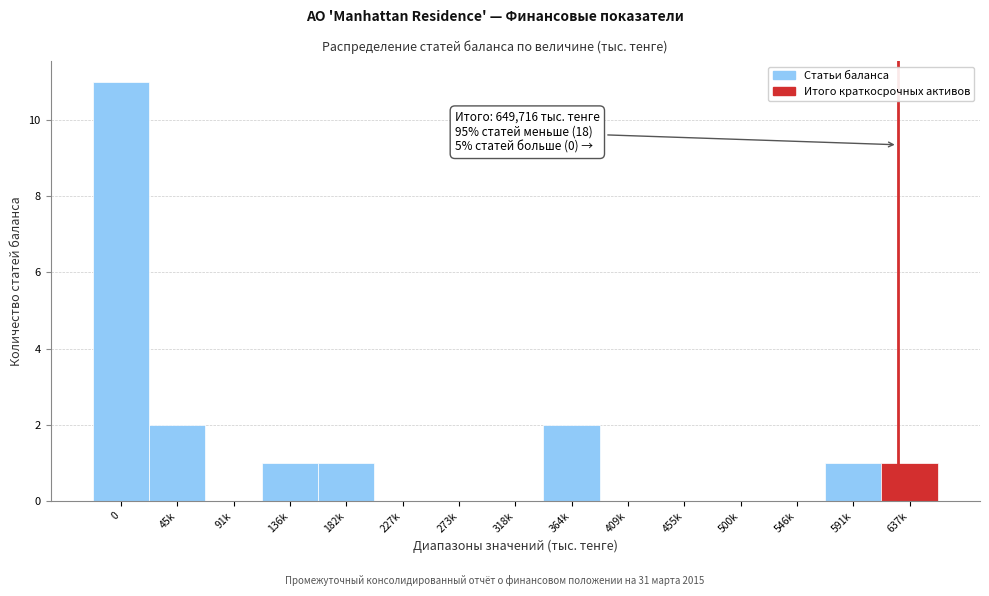

Reading left to right, extract all data points from this chart.

0=11	45k=2	91k=0	136k=1	182k=1	227k=0	273k=0	318k=0	364k=2	409k=0	455k=0	500k=0	546k=0	591k=1	637k=1